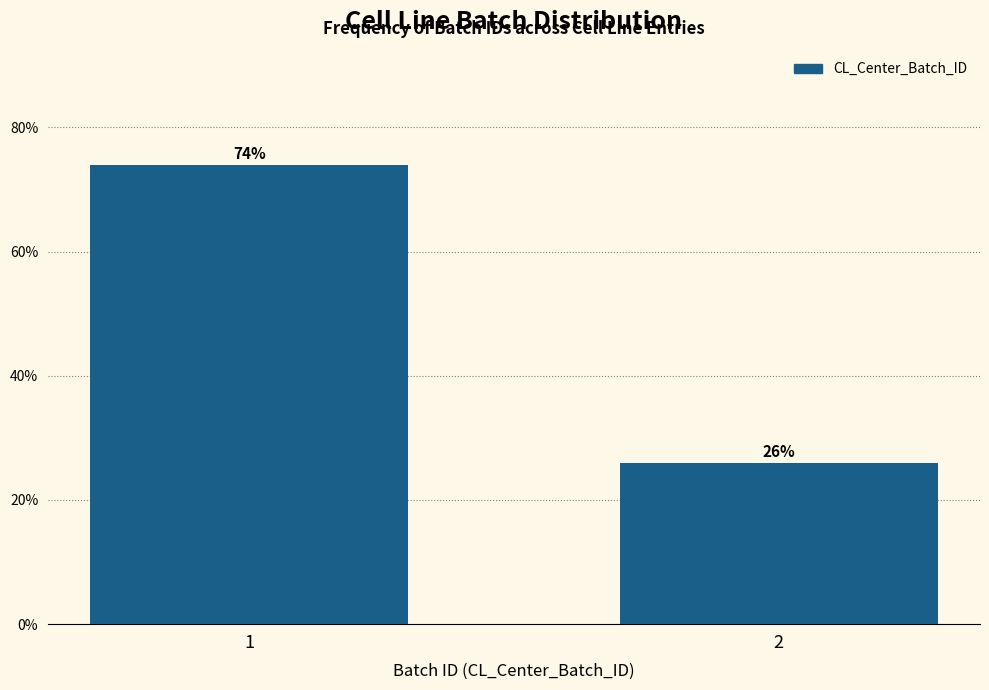

Reading right to left, extract all data points from this chart.

2=26	1=74